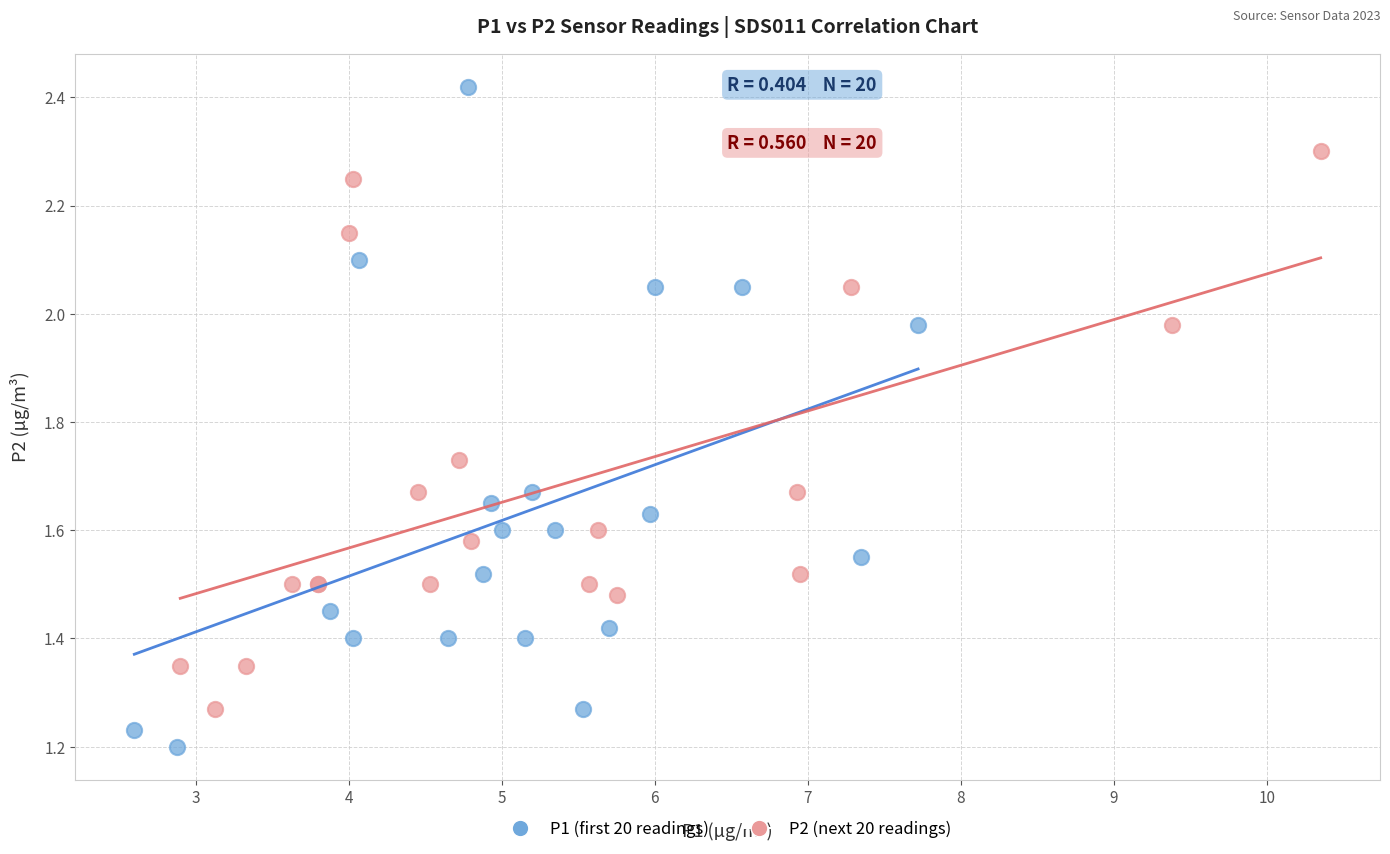

Which series contains the highest Y value?

P1 (first 20 readings)